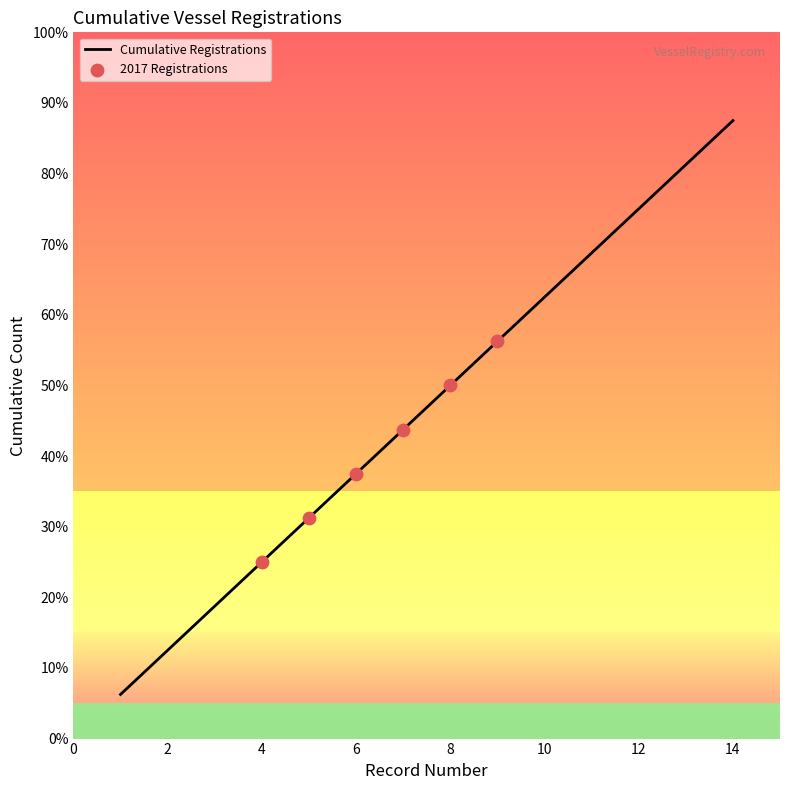

Does the chart have visible grid lines?

No